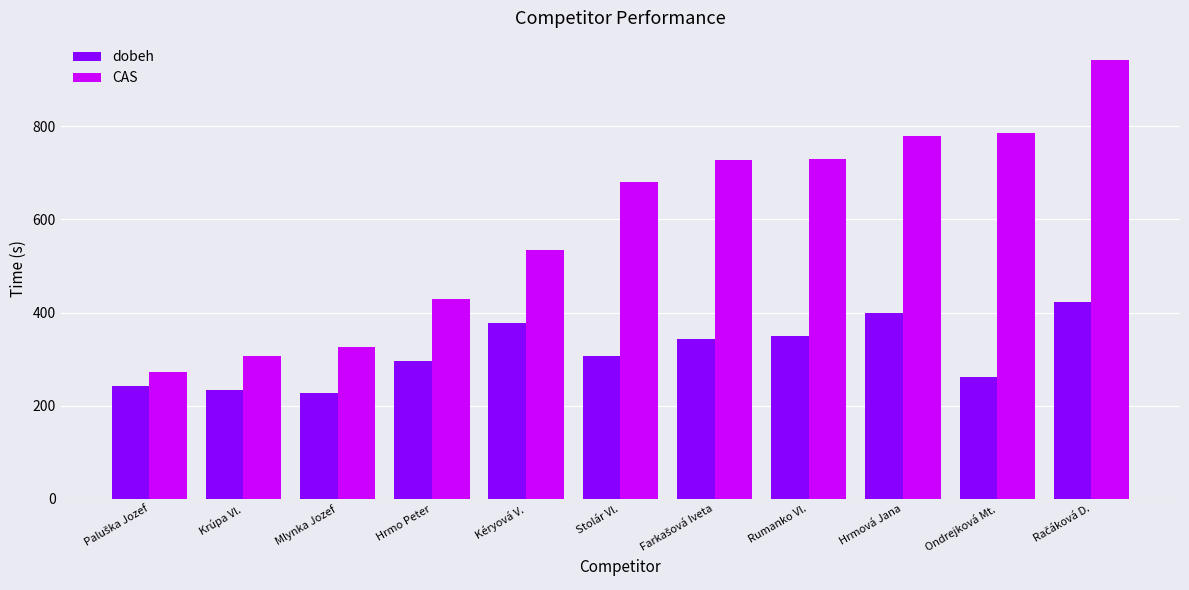

What is the value of the CAS bar at the 10th from the left?

784.5